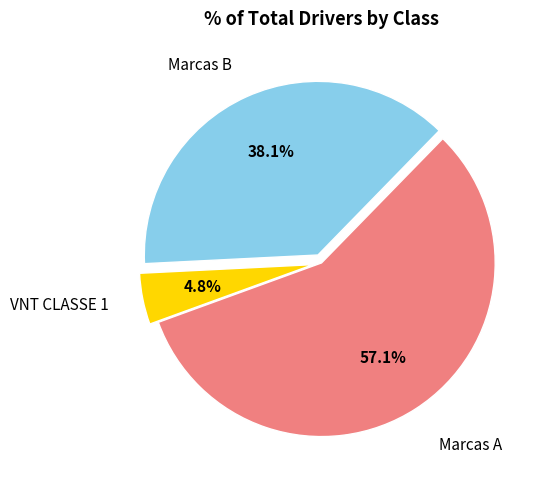

What is the smallest slice in the pie chart?

VNT CLASSE 1